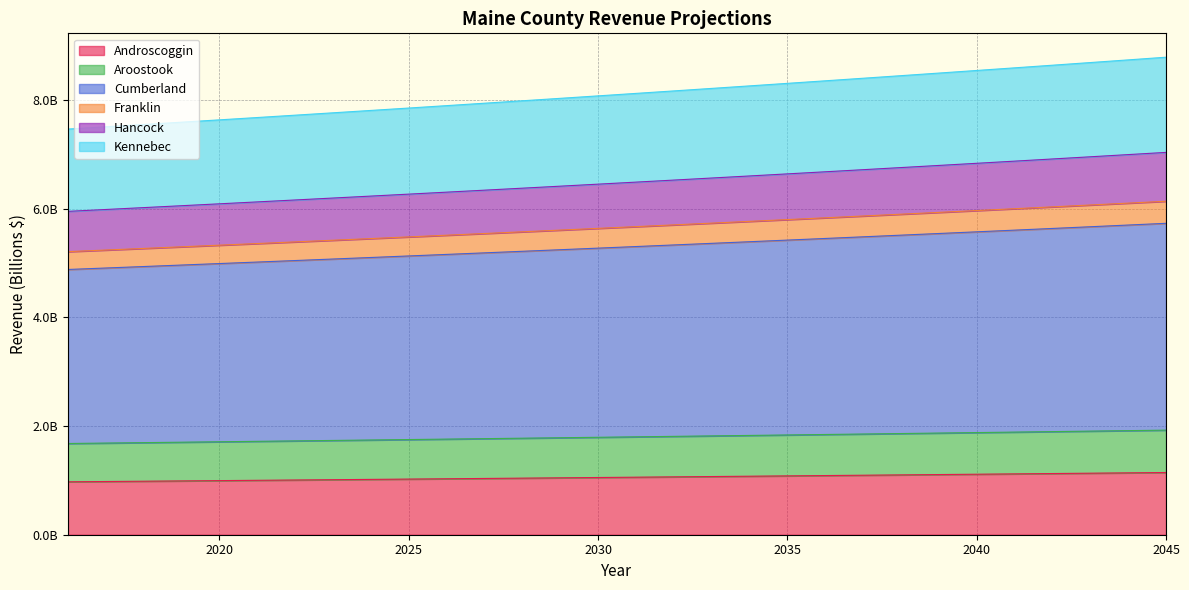

What are all the series names shown in the legend?

Androscoggin, Aroostook, Cumberland, Franklin, Hancock, Kennebec